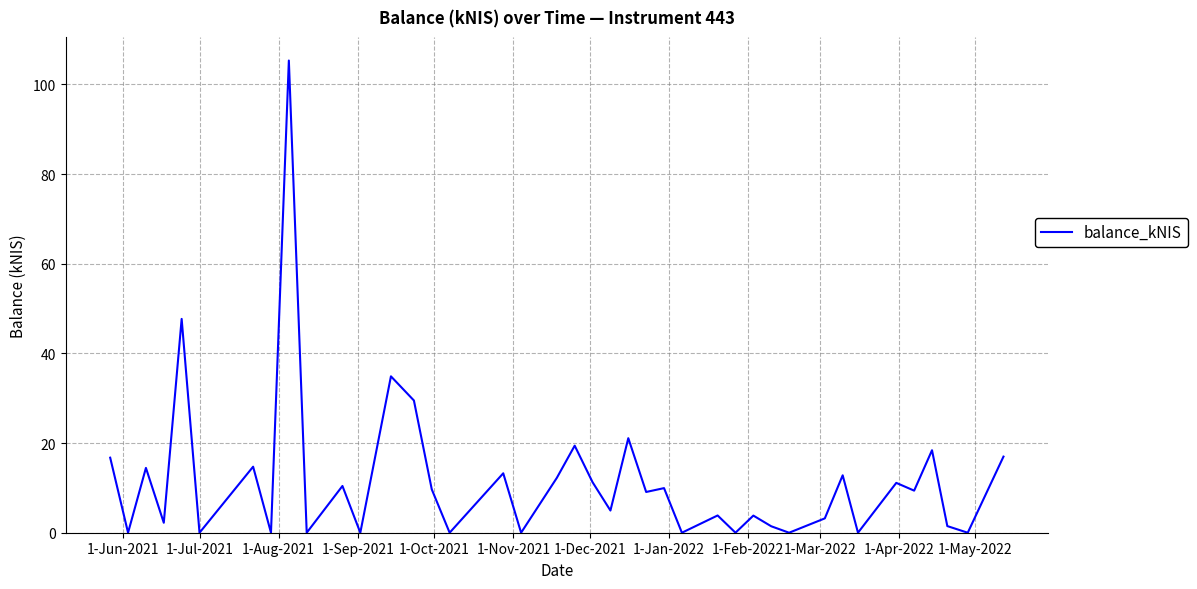

What is the average value?

11.7